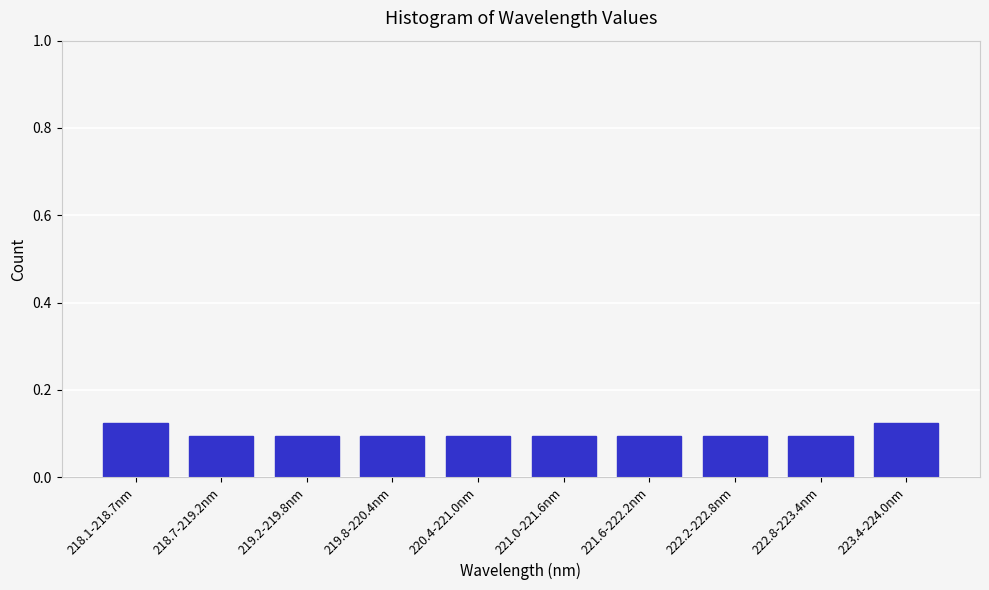

What is the label of the 4th bar from the left?

219.8-220.4nm